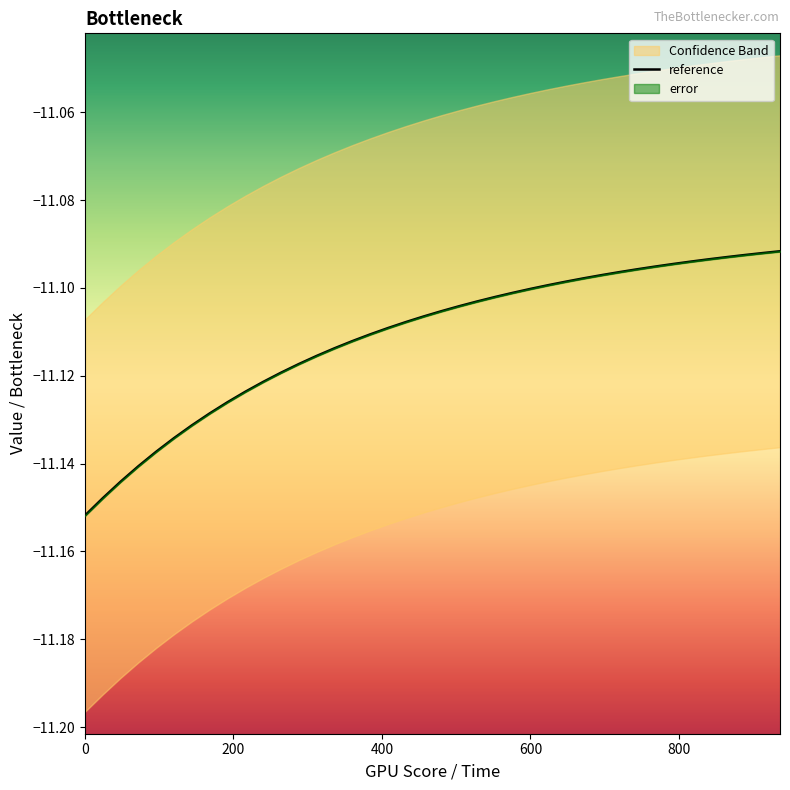

The chart shows a value of -19.0 at 23. True or false?

False